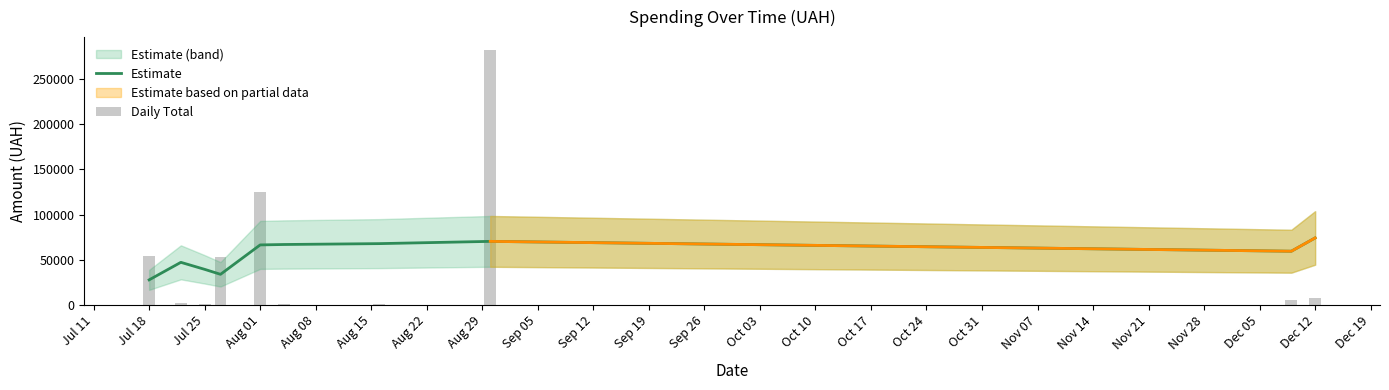

At which label does Estimate reach its minimum?

Jul 18